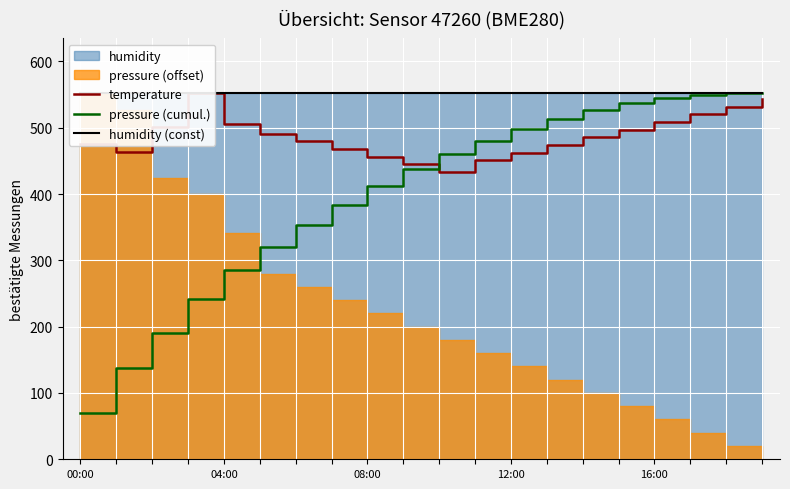

Which has a higher value, 17 or 7?

17